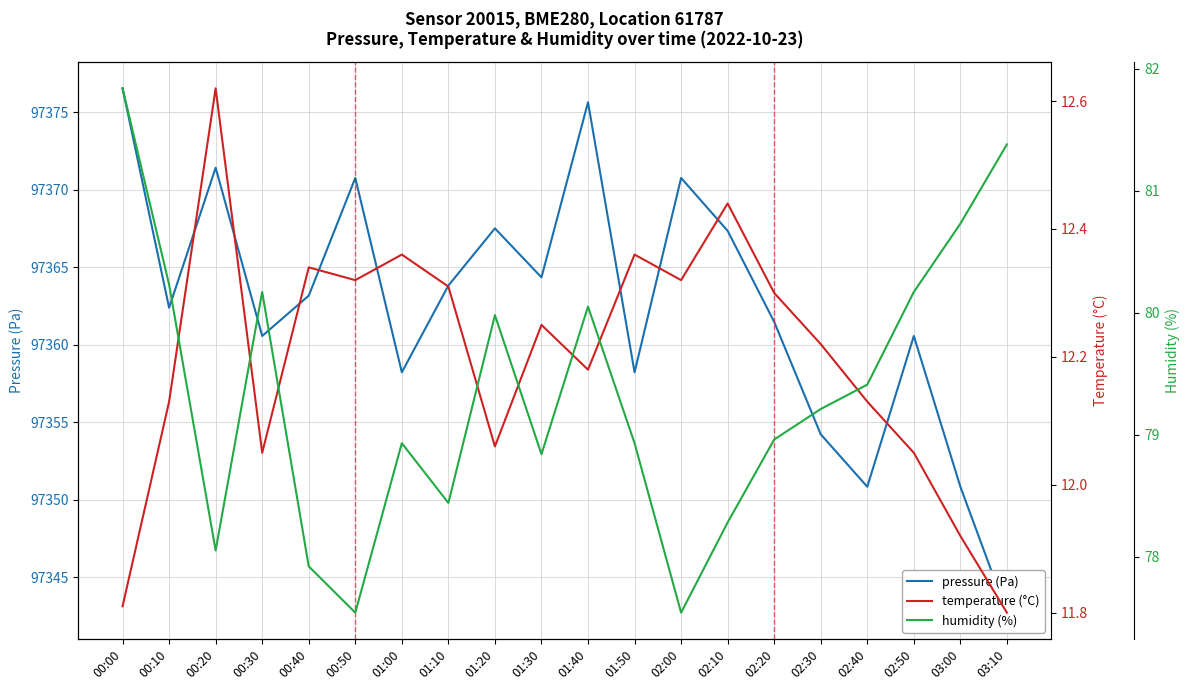

List the labels in order of temperature (°C) value, largest first.

00:20, 02:10, 01:00, 01:50, 00:40, 00:50, 02:00, 01:10, 02:20, 01:30, 02:30, 01:40, 00:10, 02:40, 01:20, 00:30, 02:50, 03:00, 00:00, 03:10